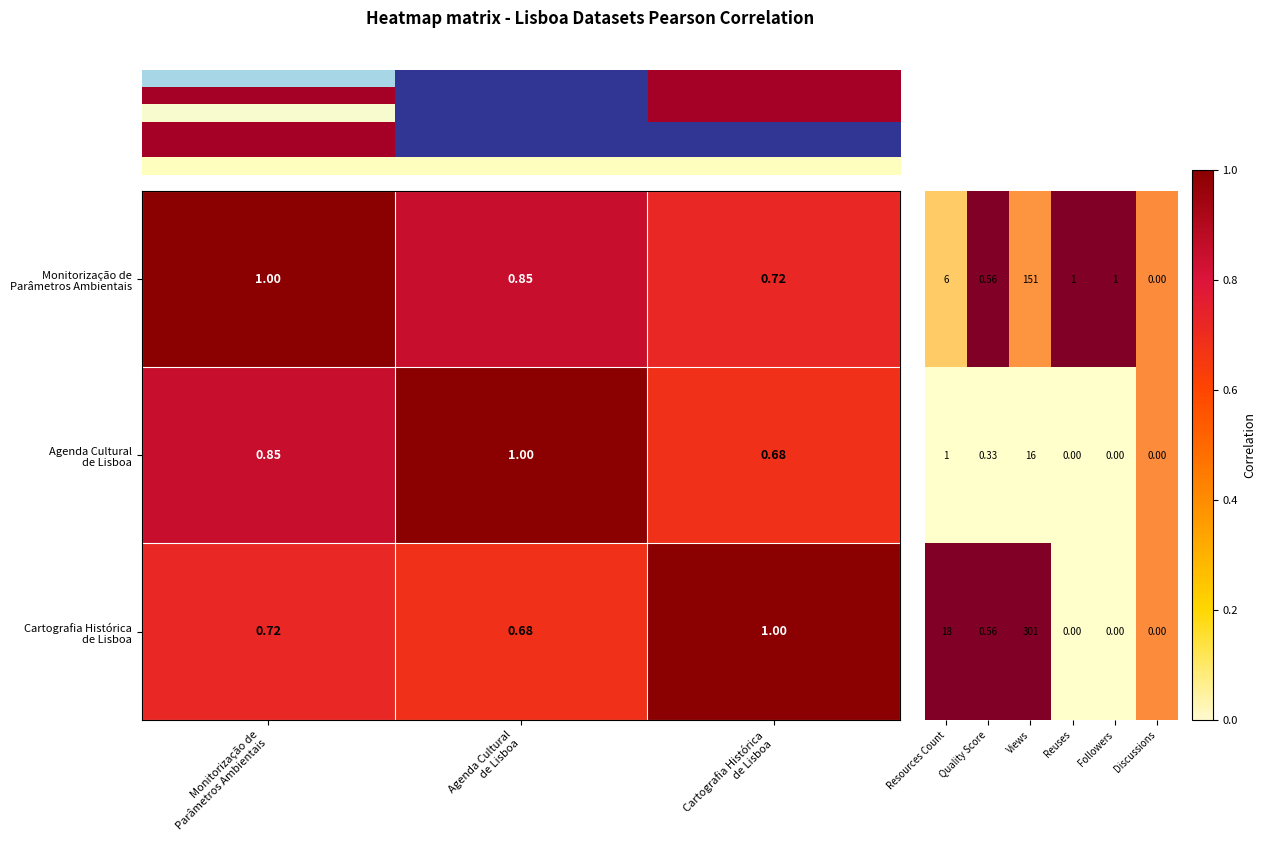

What is the difference between the Monitorização de Parâmetros Ambientais values at Agenda Cultural de Lisboa and Monitorização de Parâmetros Ambientais?

0.2